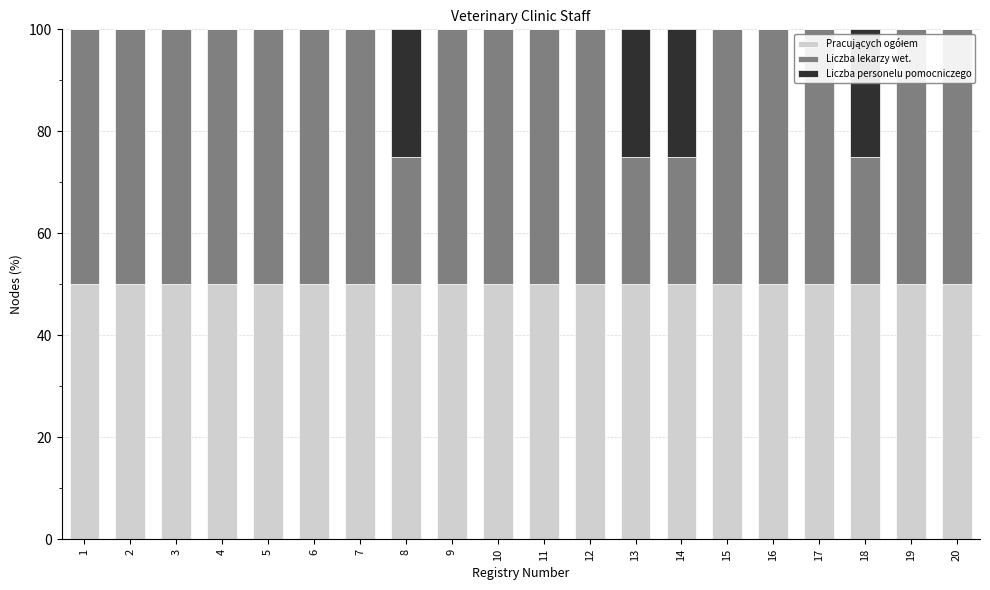

Are the bars grouped side by side (vs. stacked)?

No